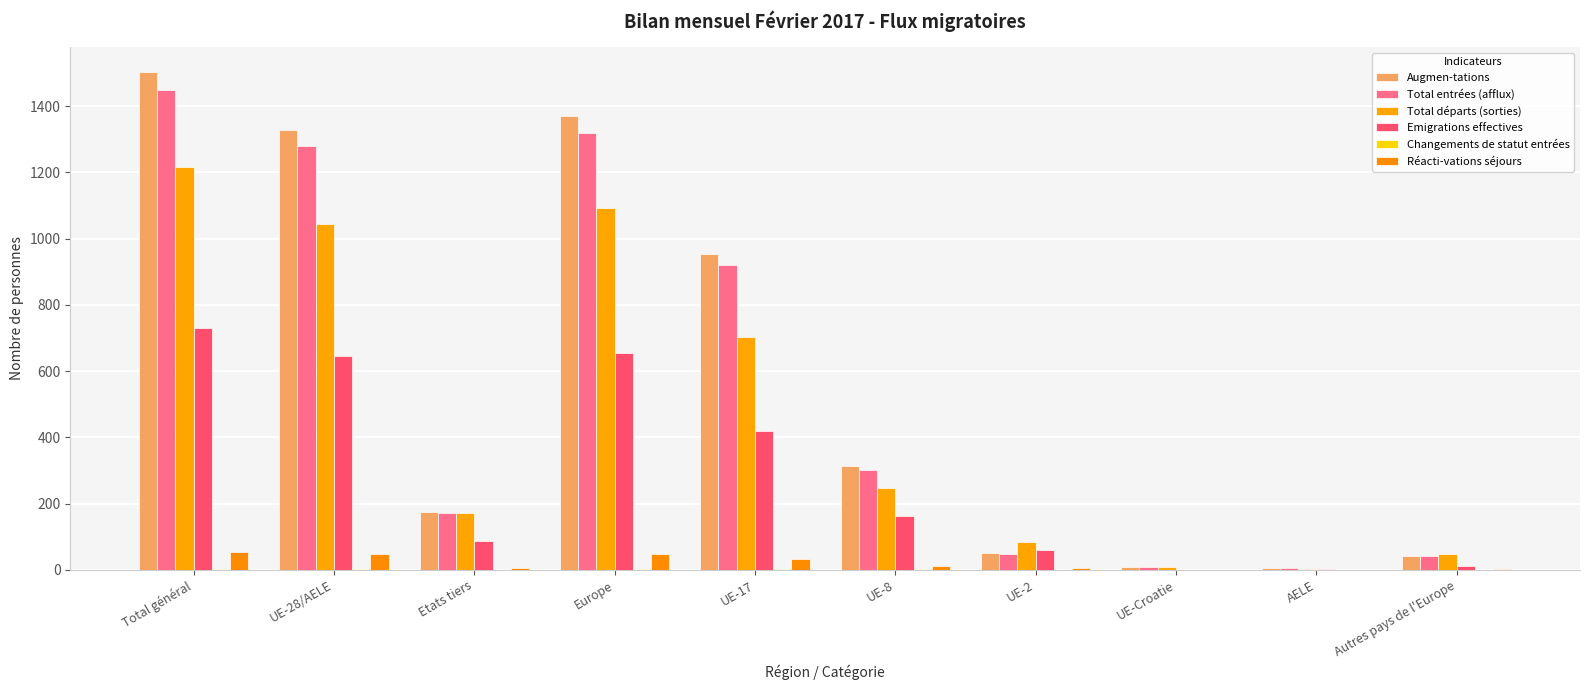

Is it true that Total entrées (afflux) equals 564 at Europe?

False